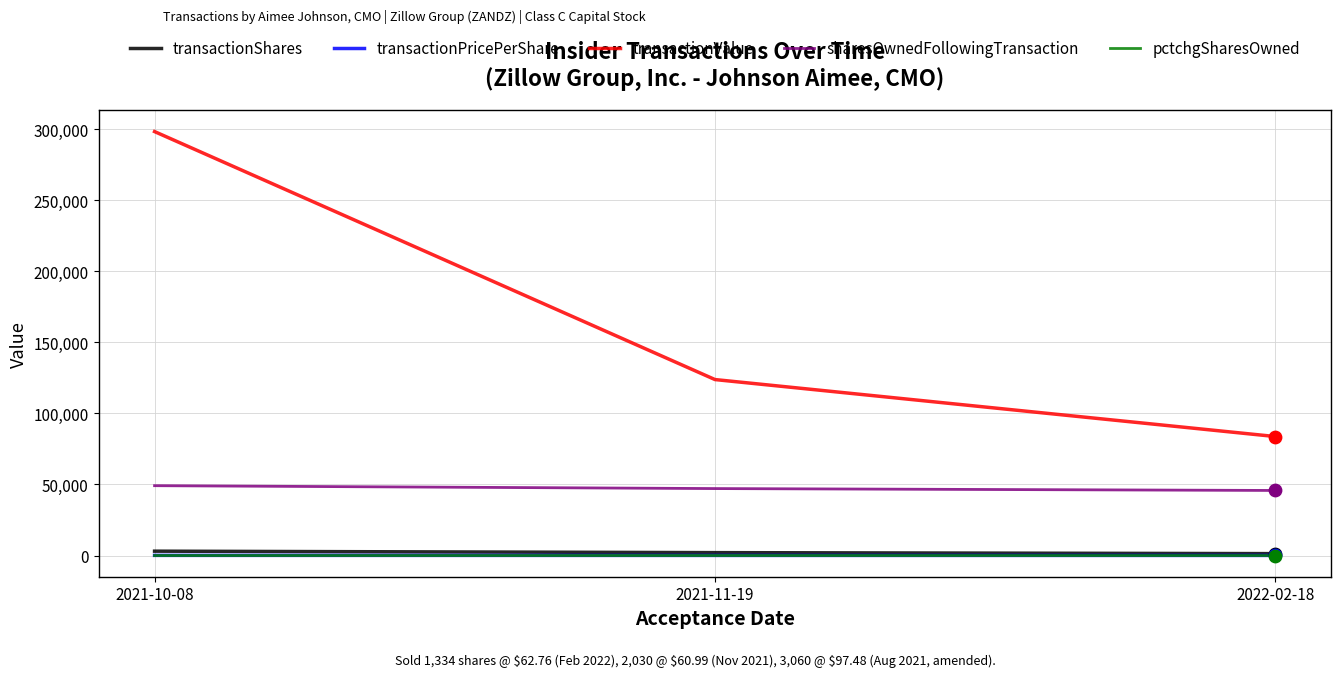

What are all the series names shown in the legend?

transactionShares, transactionPricePerShare, transactionValue, sharesOwnedFollowingTransaction, pctchgSharesOwned